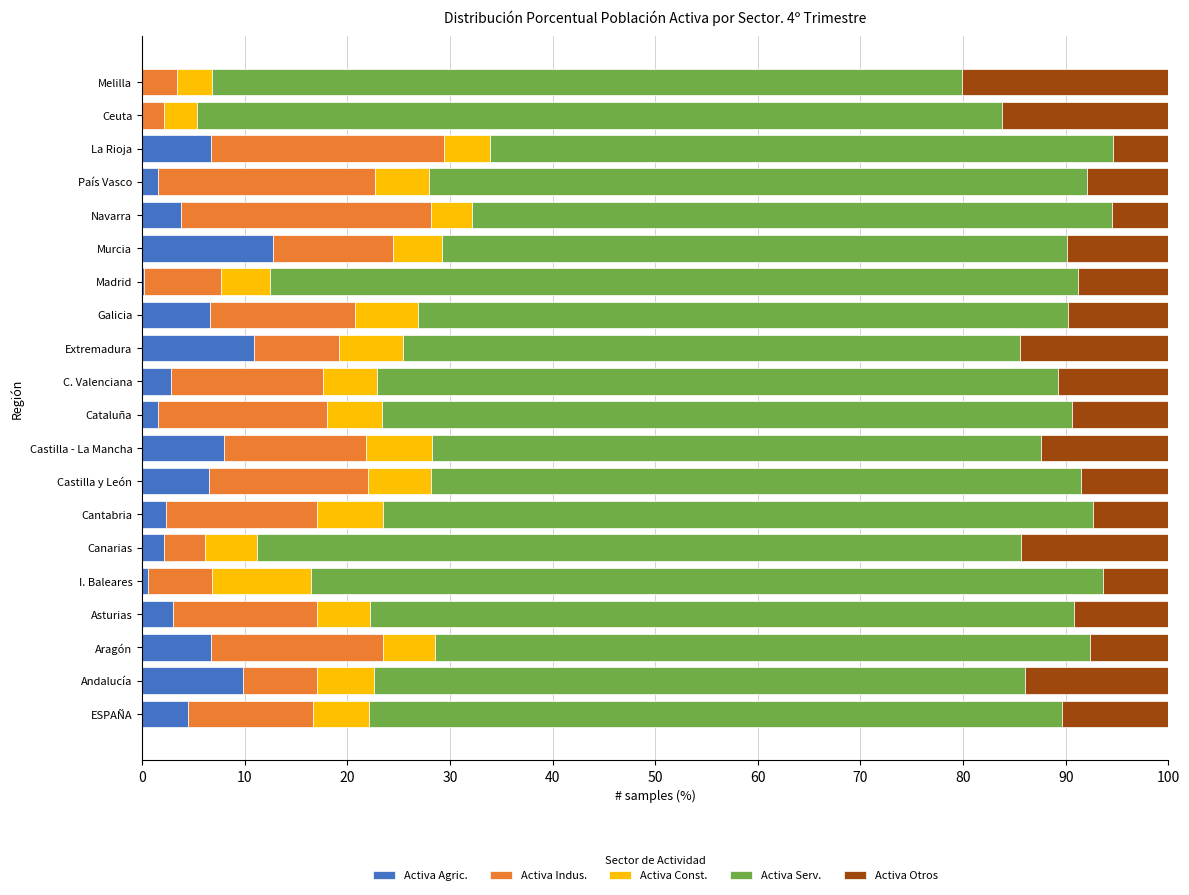

What is the total value across all series at Castilla - La Mancha?

100.0